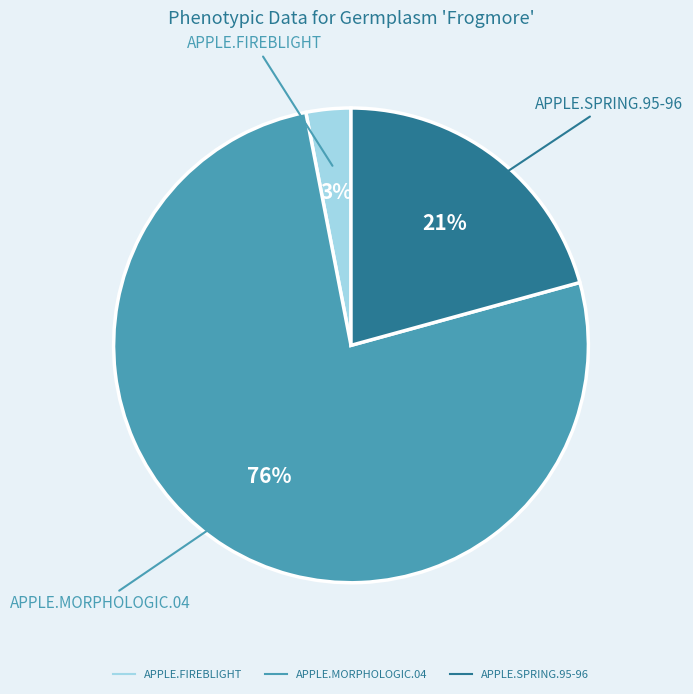

To the nearest percent, what is the difference between the largest and smallest slice percentages?

73%